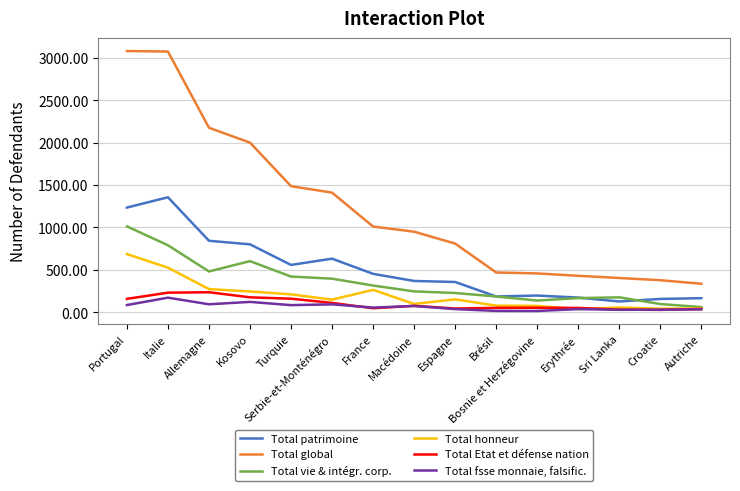

What is the total value across all series at Kosovo?

3948